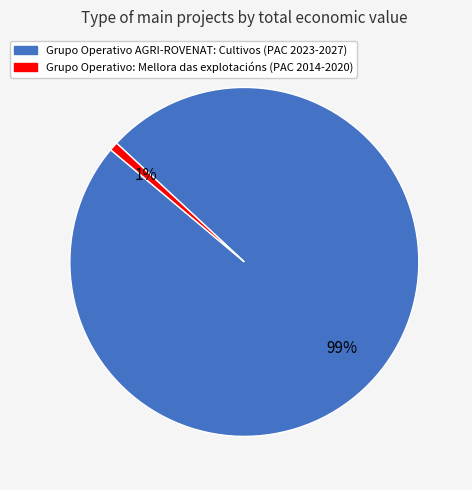

Count the number of slices in the pie.

2